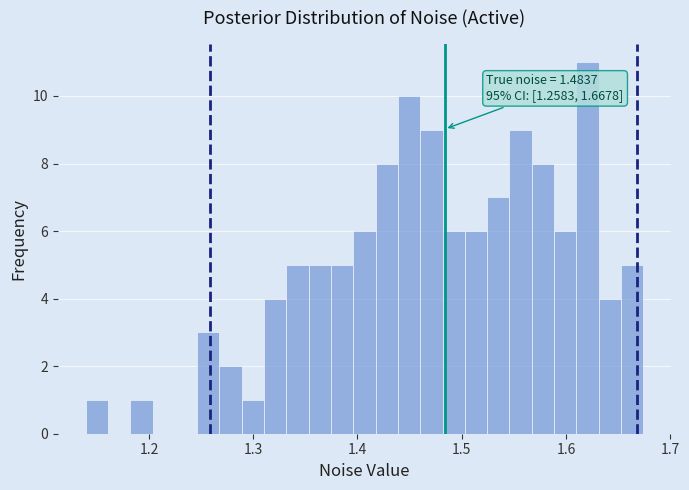

Around what value on the x-axis is the tallest bar? Give the approximate position of its centre, as read against the axis.

1.62